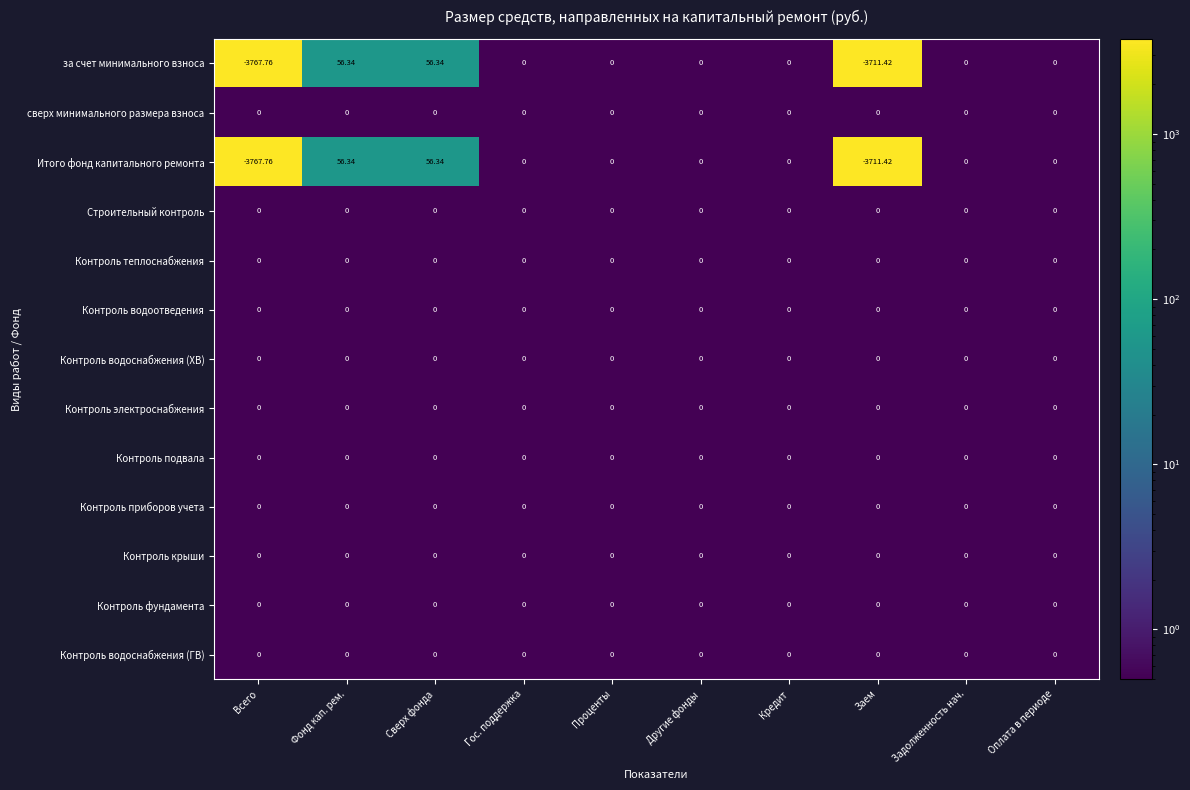

Which category has the lowest value across all series?

Всего